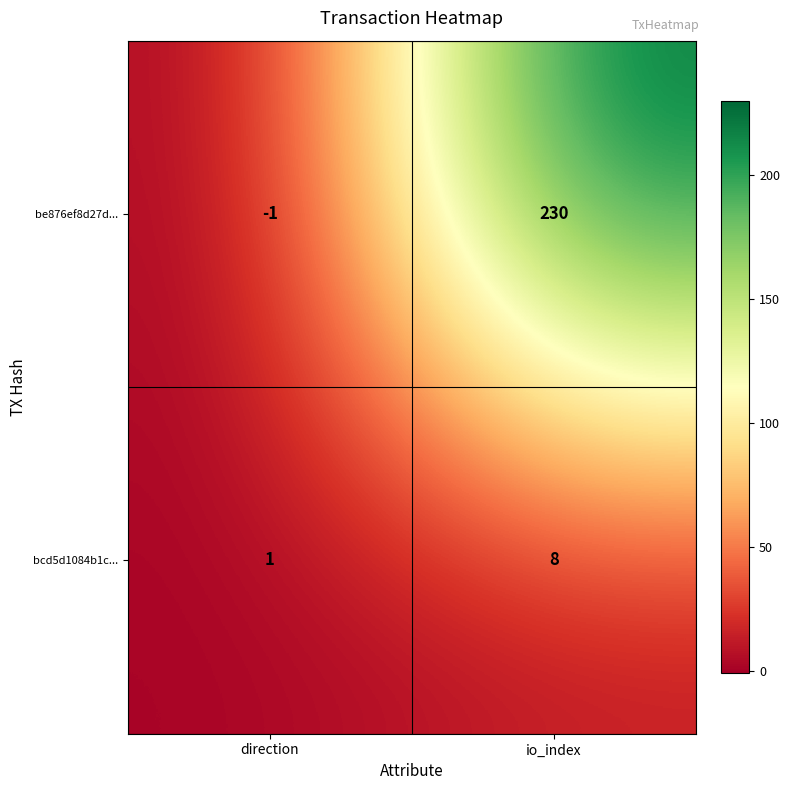

What is the sum of all bcd5d1084b1c... values?

9